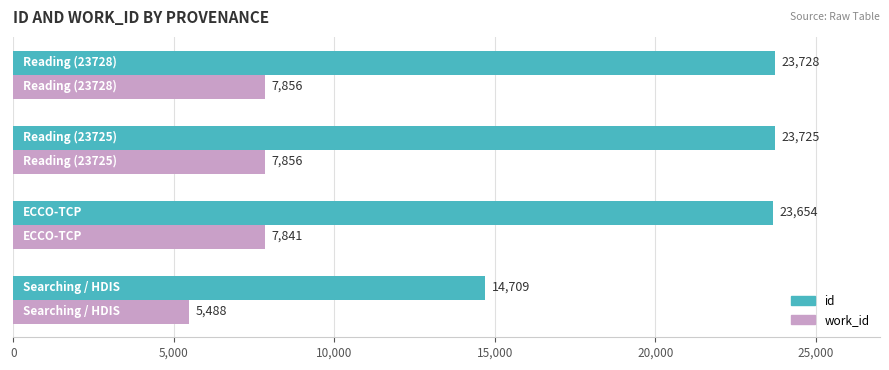

What is the maximum value shown in the chart?

23728